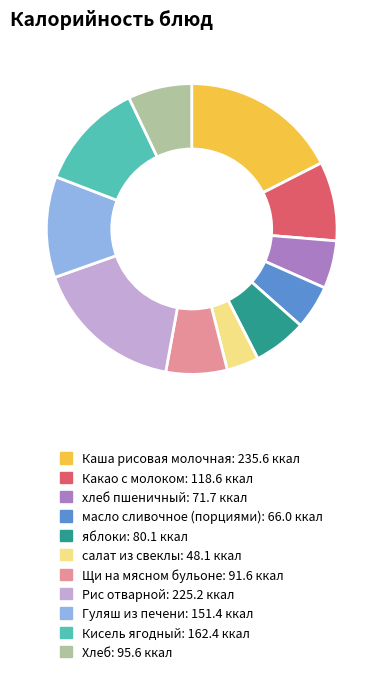

Which slice is the smallest?

салат из свеклы